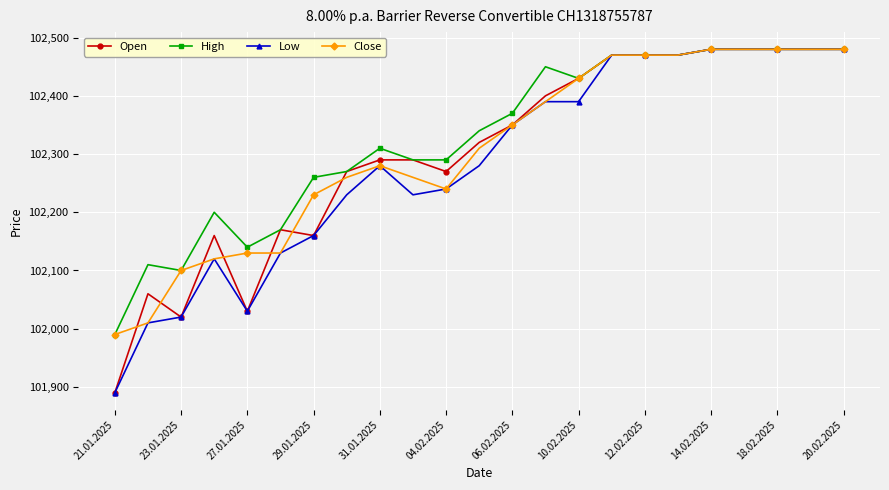

True or false: Close has more than 0 points higher than both neighbors.

True